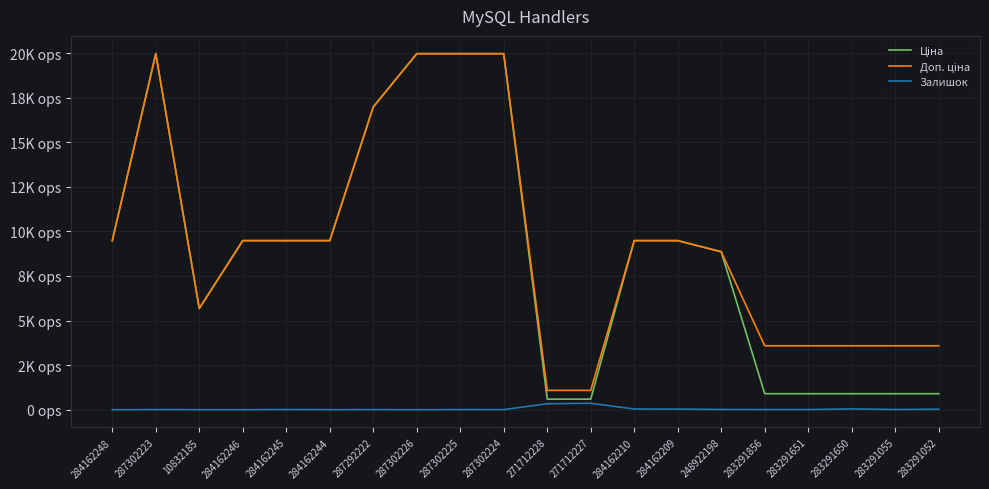

Does the chart have visible grid lines?

Yes